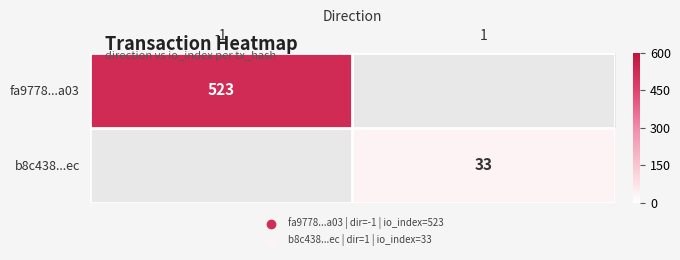

Which category has the highest value across all series?

-1